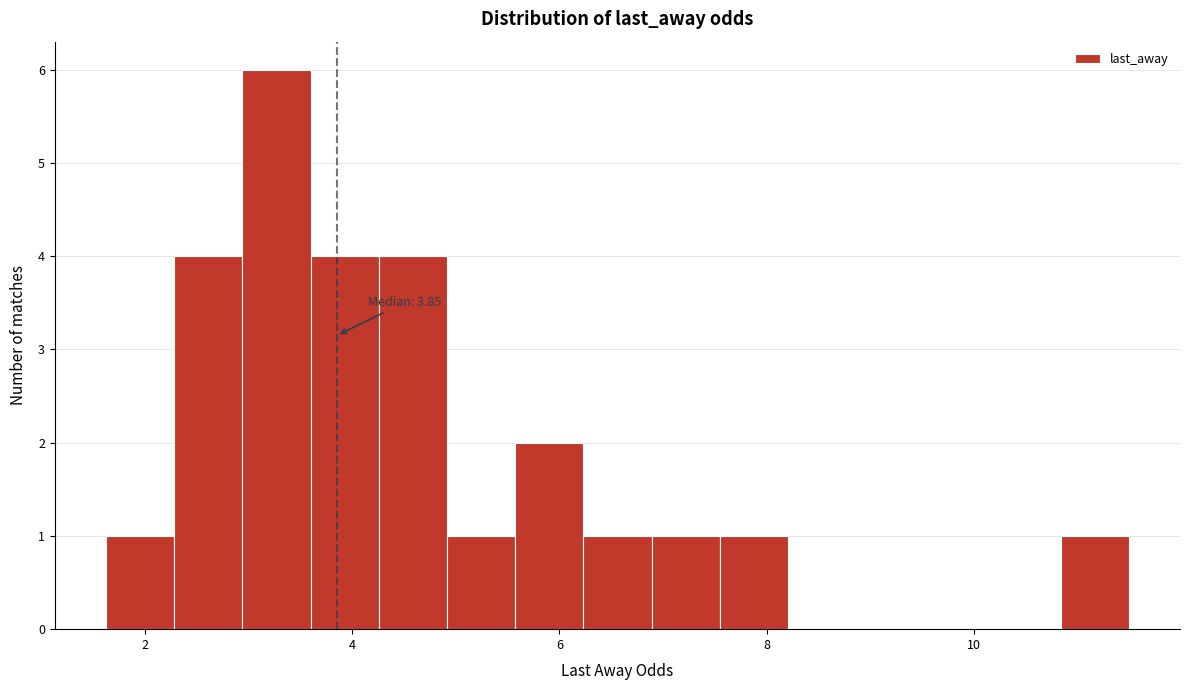

Around what value on the x-axis is the tallest bar? Give the approximate position of its centre, as read against the axis.

3.2